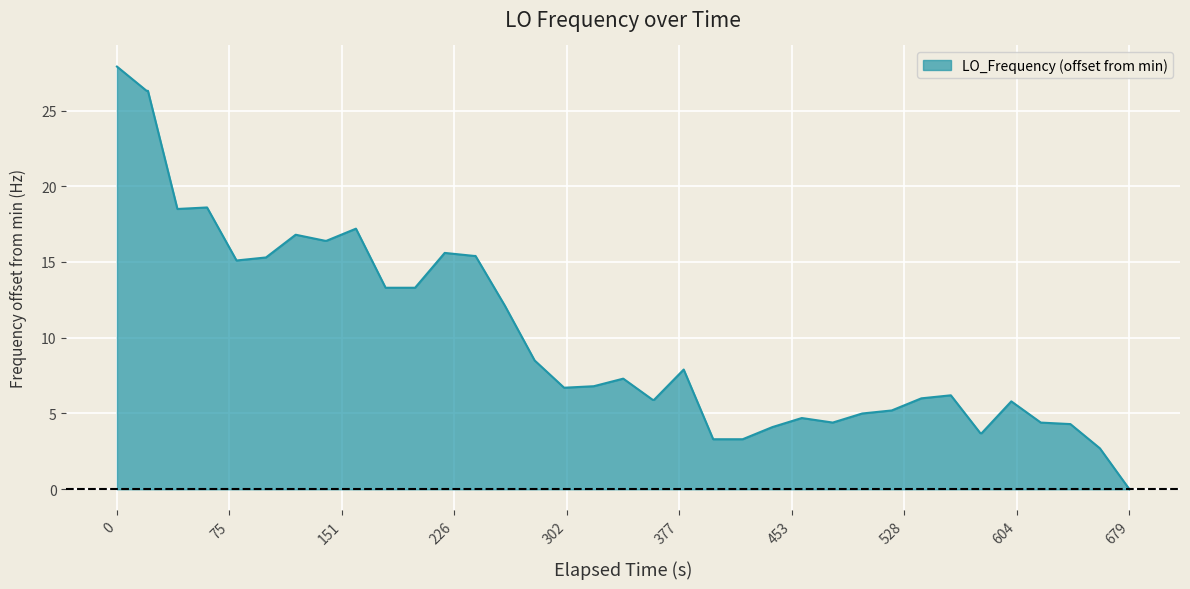

What is the greatest value displayed?

27.9